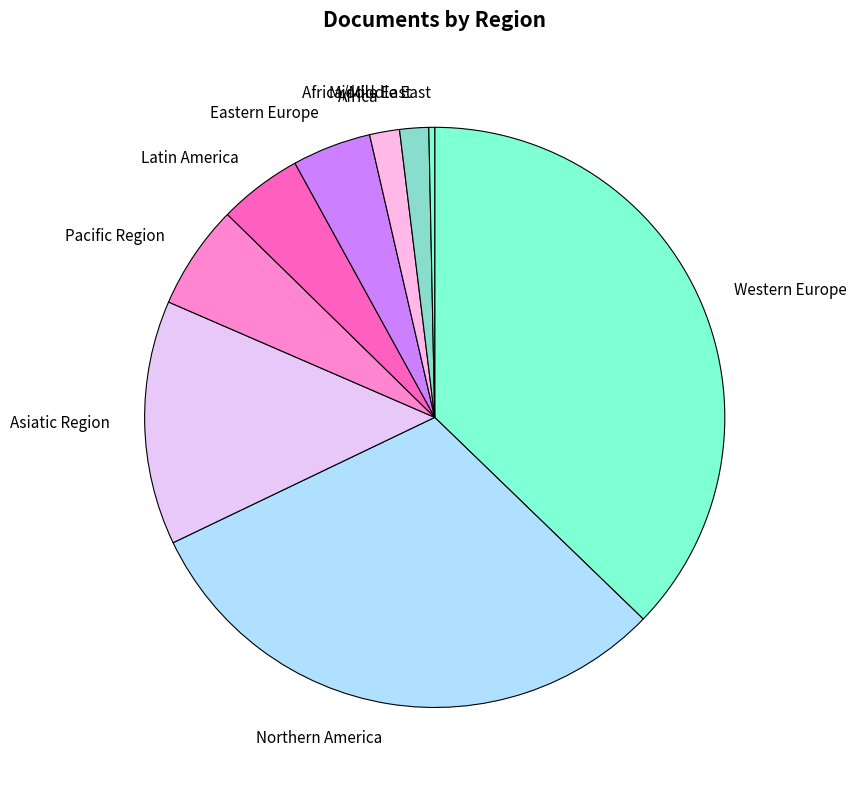

Do Pacific Region and Asiatic Region together represent more than half of the pie?

No